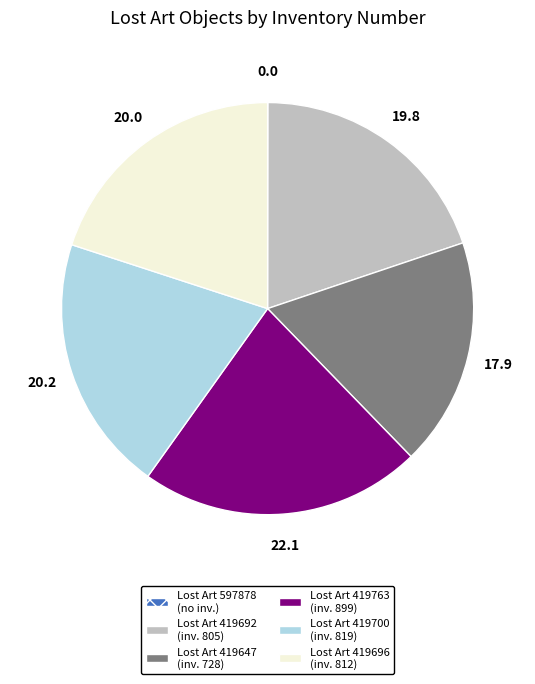

Does any single category account for the majority?

No